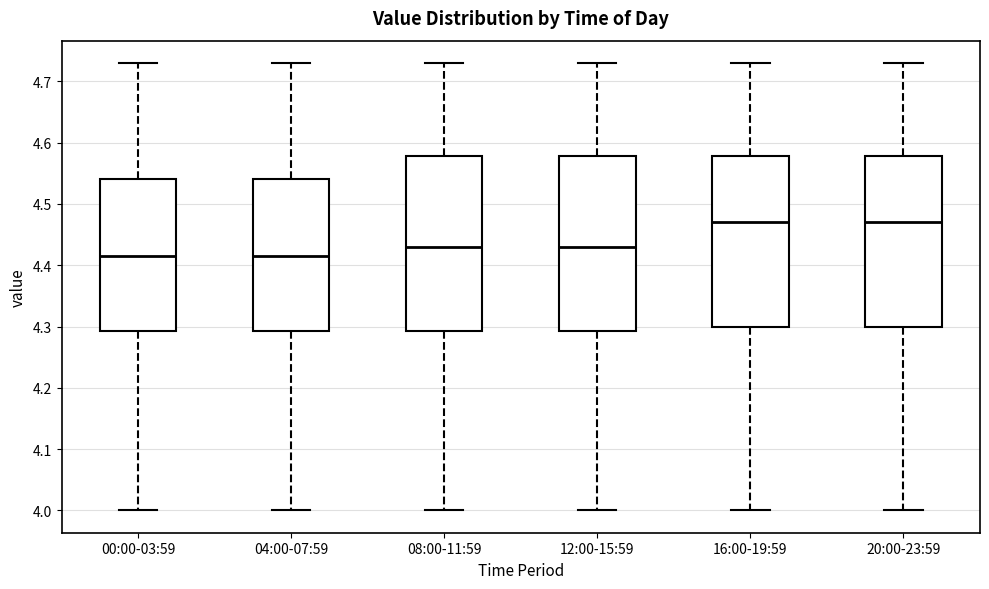

Reading left to right, transcribe this box plot: for each box, give where its median line is, the range the box spans, and where its two whiskers end, as read against the y-axis. The values are not printed on the chart, so give them approximately, as read against the axis.

00:00-03:59: median 4.42, box 4.29 to 4.54, whiskers 4.00 to 4.73
04:00-07:59: median 4.42, box 4.29 to 4.54, whiskers 4.00 to 4.73
08:00-11:59: median 4.43, box 4.29 to 4.58, whiskers 4.00 to 4.73
12:00-15:59: median 4.43, box 4.29 to 4.58, whiskers 4.00 to 4.73
16:00-19:59: median 4.47, box 4.30 to 4.58, whiskers 4.00 to 4.73
20:00-23:59: median 4.47, box 4.30 to 4.58, whiskers 4.00 to 4.73